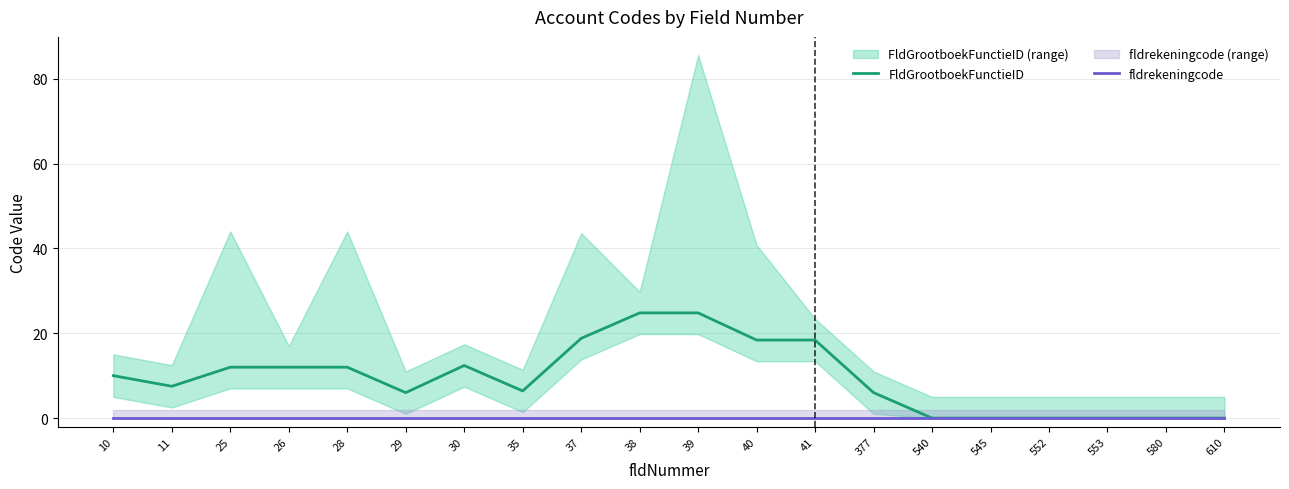

Reading right to left, list all the values displayed in this chart.

FldGrootboekFunctieID: 0.0	0.0	0.0	0.0	0.0	0.0	6.0	18.4	18.4	24.8	24.8	18.8	6.4	12.4	6.0	12.0	12.0	12.0	7.5	10.0
fldrekeningcode: 0.0	0.0	0.0	0.0	0.0	0.0	0.0	0.0	0.0	0.0	0.0	0.0	0.0	0.0	0.0	0.0	0.0	0.0	0.0	0.0